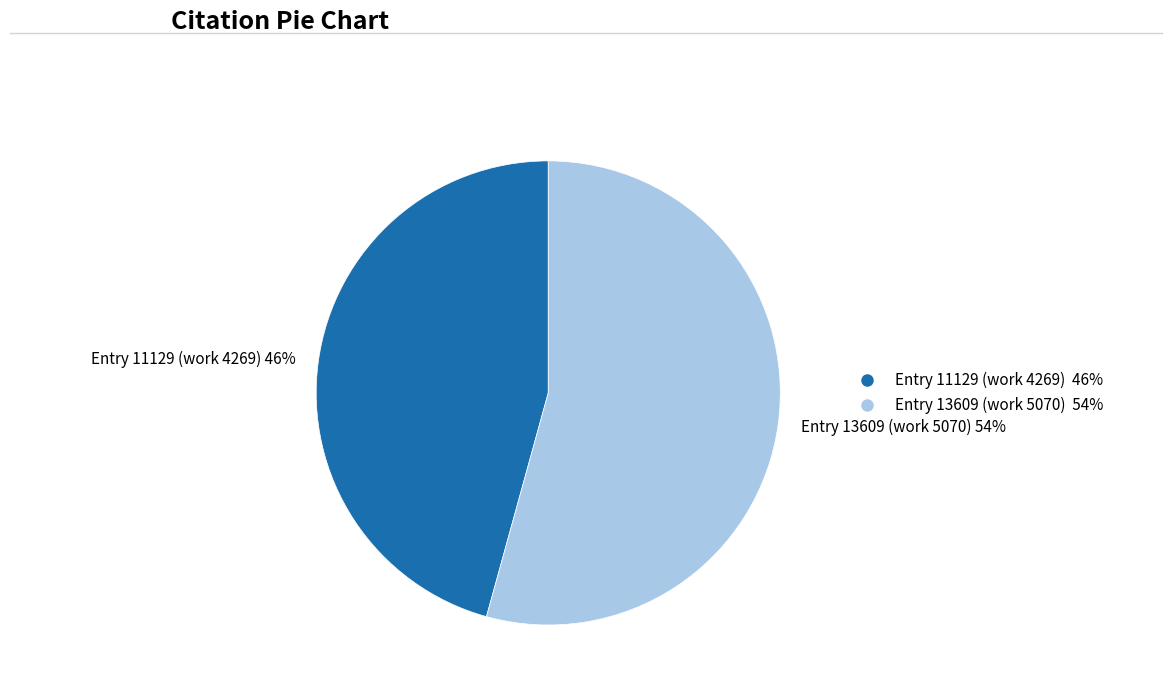

What is the ratio of the value at Entry 13609 (work 5070) 54% to the value at Entry 11129 (work 4269) 46%?

1.2